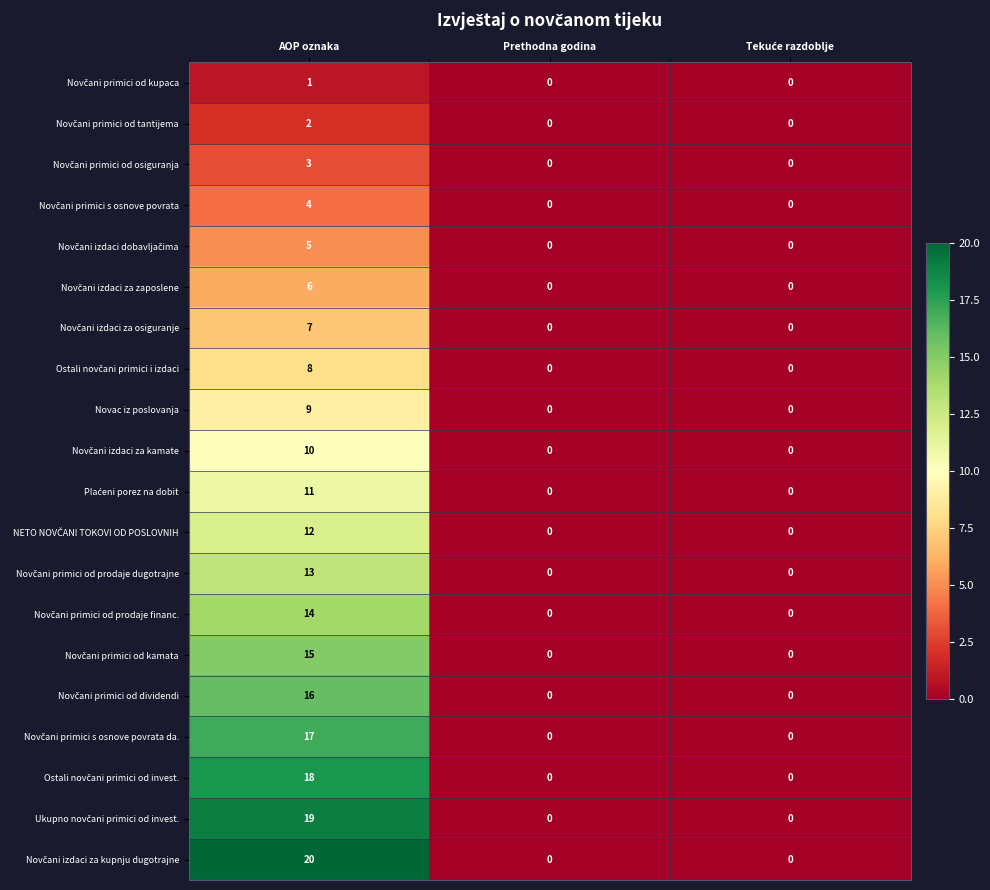

The value of Novac iz poslovanja at AOP oznaka is 13. True or false?

False